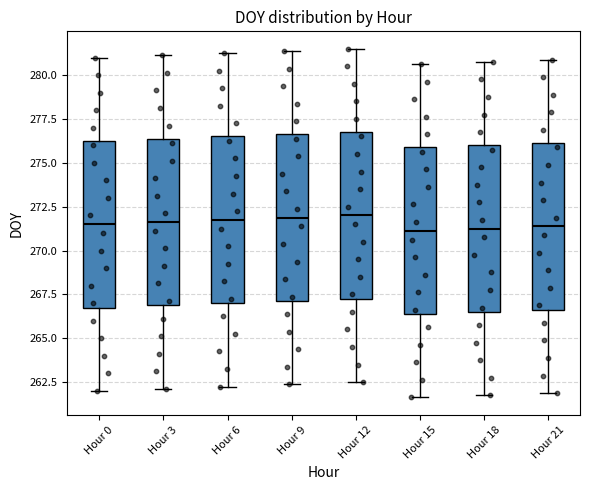

Reading left to right, read every box against the y-axis: the position of its median line, the range the box covers, and the ends of its whiskers. The values are not printed on the chart, so give them approximately, as read against the axis.

Hour 0: median 271.5, box 267.0 to 276.5, whiskers 262.0 to 281.0
Hour 3: median 271.5, box 267.0 to 276.5, whiskers 262.0 to 281.0
Hour 6: median 272.0, box 267.0 to 276.5, whiskers 262.5 to 281.5
Hour 9: median 272.0, box 267.0 to 276.5, whiskers 262.5 to 281.5
Hour 12: median 272.0, box 267.5 to 277.0, whiskers 262.5 to 281.5
Hour 15: median 271.0, box 266.5 to 276.0, whiskers 261.5 to 280.5
Hour 18: median 271.5, box 266.5 to 276.0, whiskers 262.0 to 281.0
Hour 21: median 271.5, box 266.5 to 276.0, whiskers 262.0 to 281.0